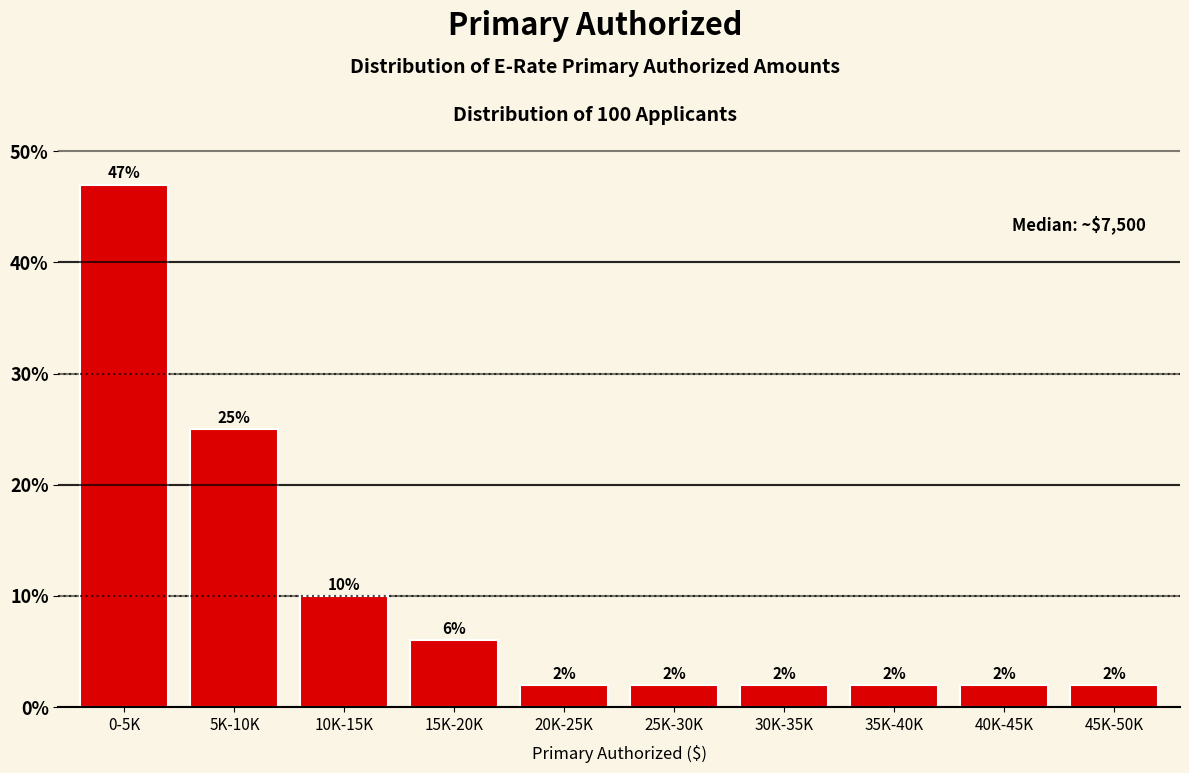

Reading left to right, list all the values displayed in this chart.

47	25	10	6	2	2	2	2	2	2